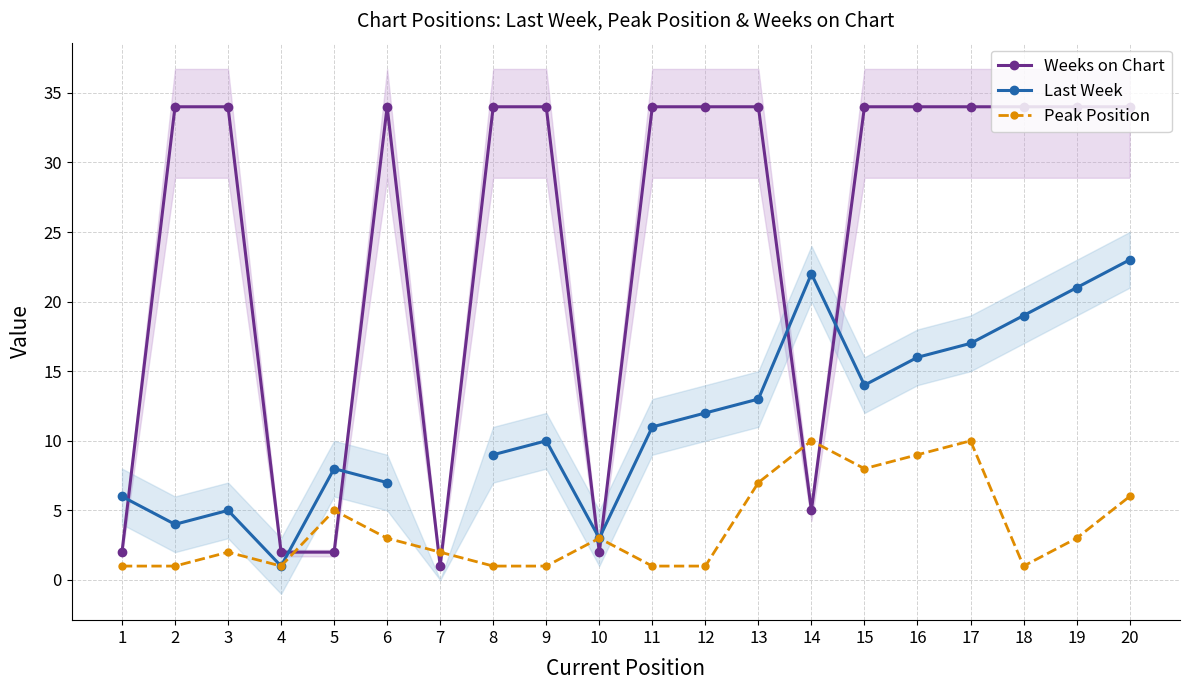

At which label does Peak Position reach its minimum?

1